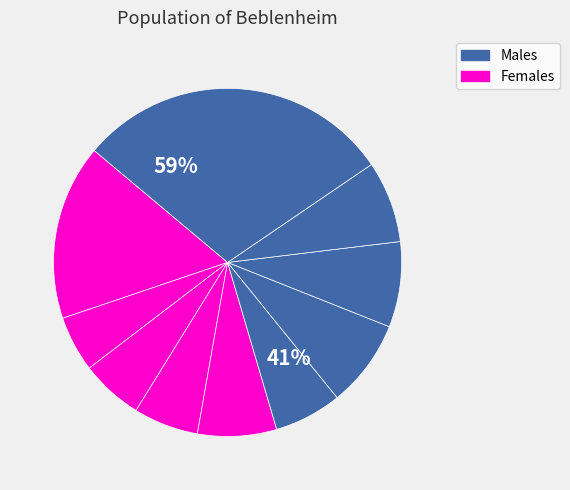

Is pct75 the majority of the pie?

No